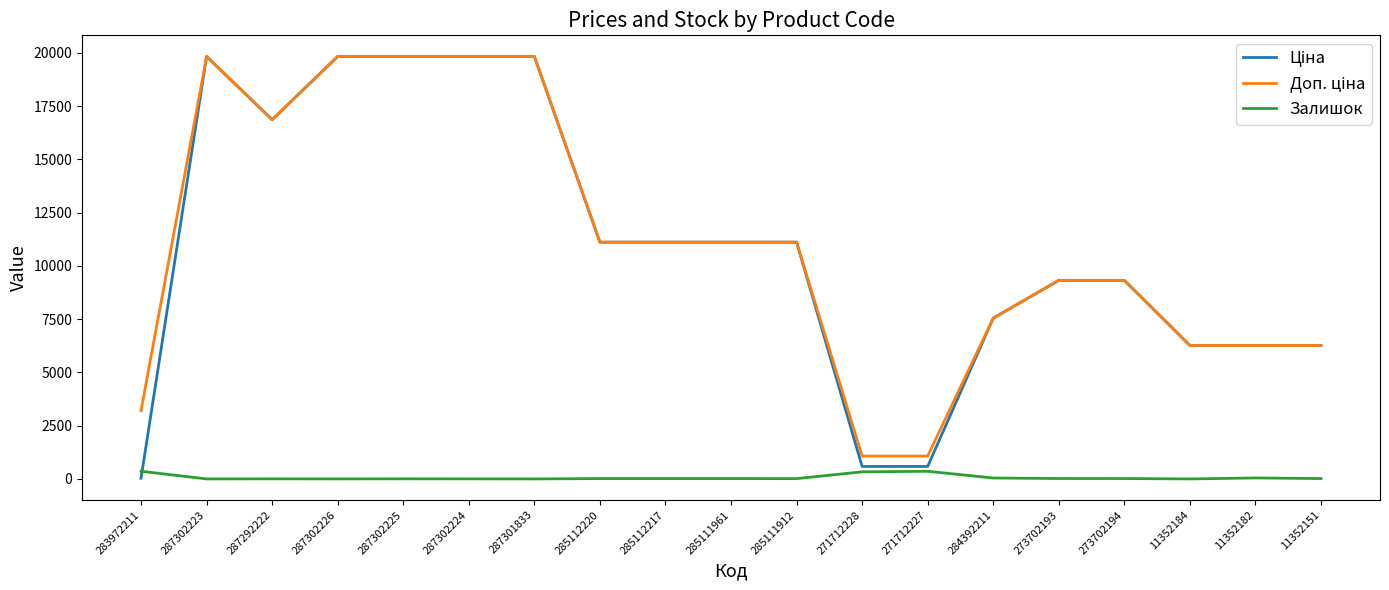

What is the maximum value shown in the chart?

19831.1